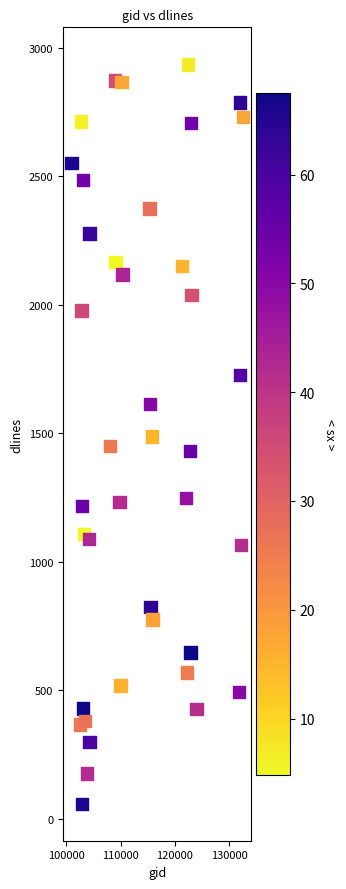

What is the range of X values (max minus min)?

31558